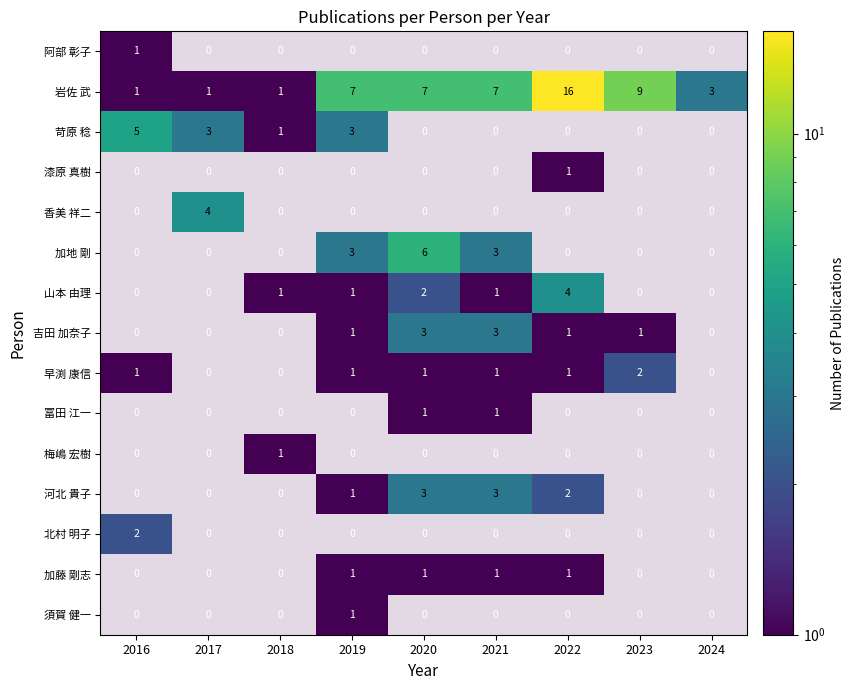

Count the number of data series in this chart.

15